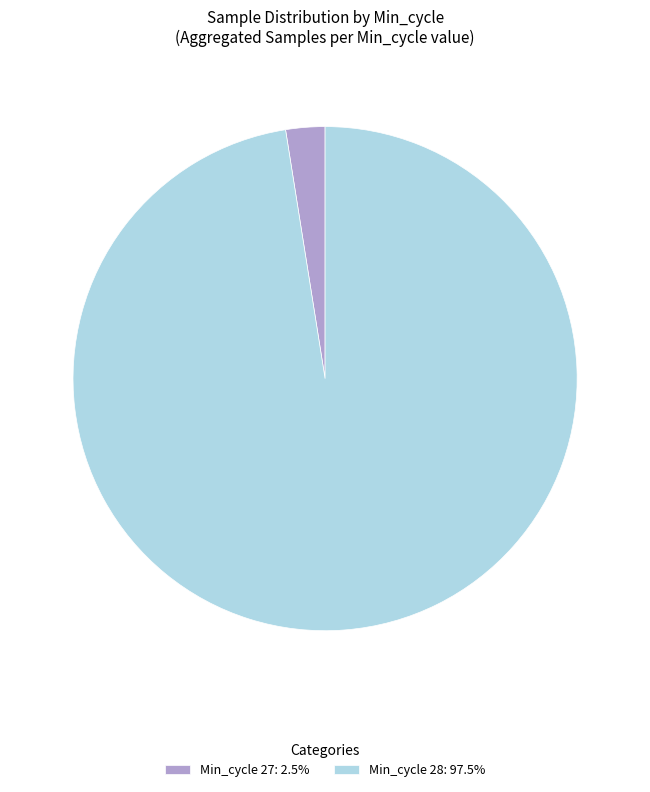

Approximately how many times larger is the value at Min_cycle 28: 97.5% compared to Min_cycle 27: 2.5%?

38.9